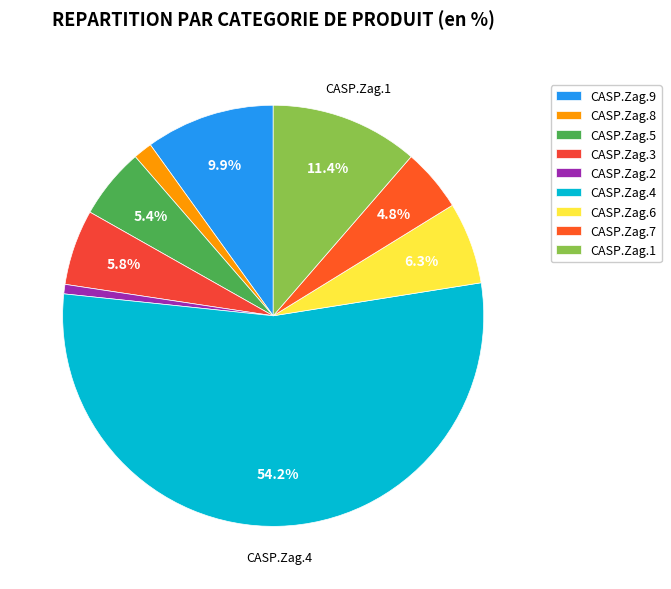

What percentage is the CASP.Zag.7 slice, to the nearest percent?

5%